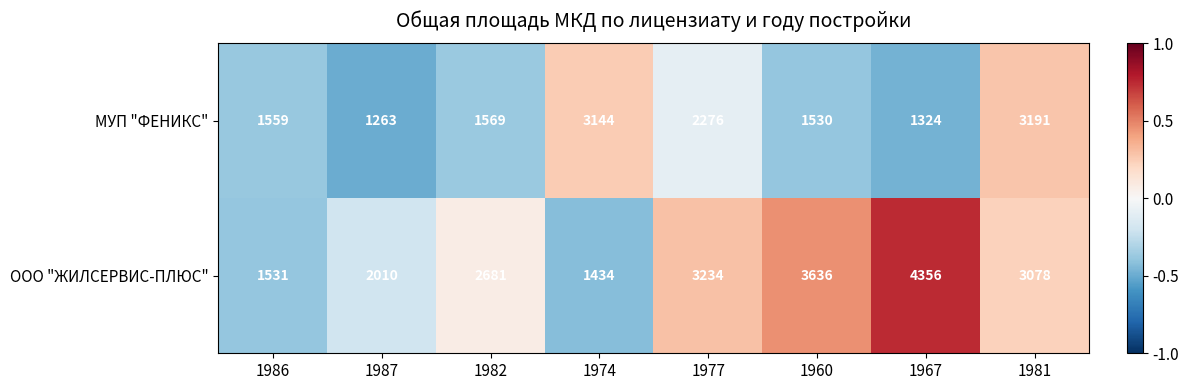

Reading right to left, transcribe all the data shown in this chart.

МУП "ФЕНИКС": 3191	1324	1530	2276	3144	1569	1263	1559
ООО "ЖИЛСЕРВИС-ПЛЮС": 3078	4356	3636	3234	1434	2681	2010	1531